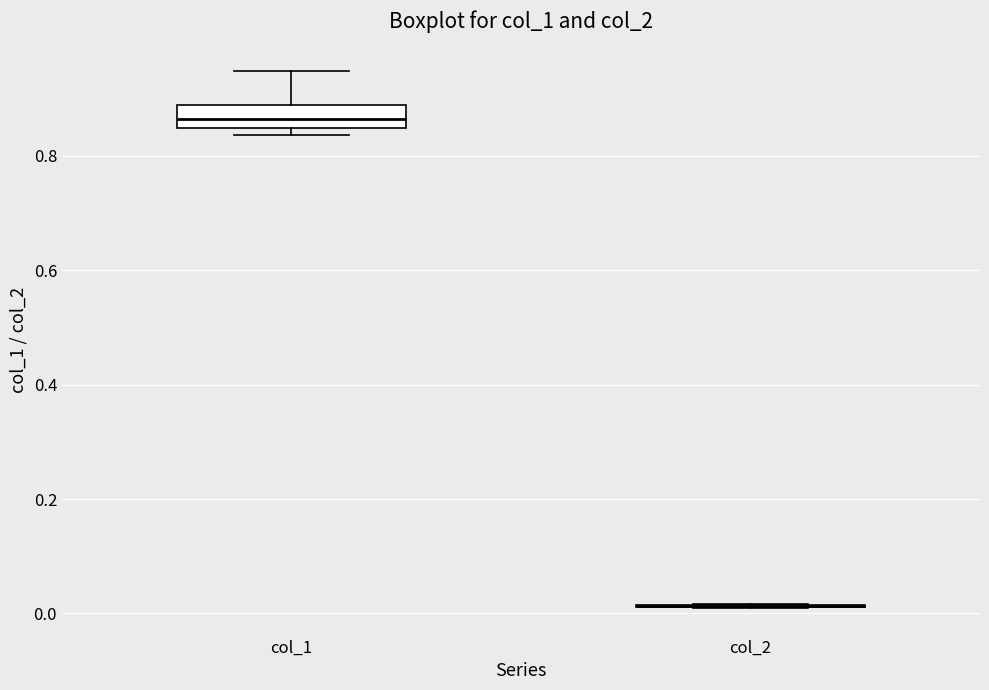

Where is the lower edge of the box for col_1 on the y-axis? The values are not printed on the chart, so give them approximately, as read against the axis.

0.84